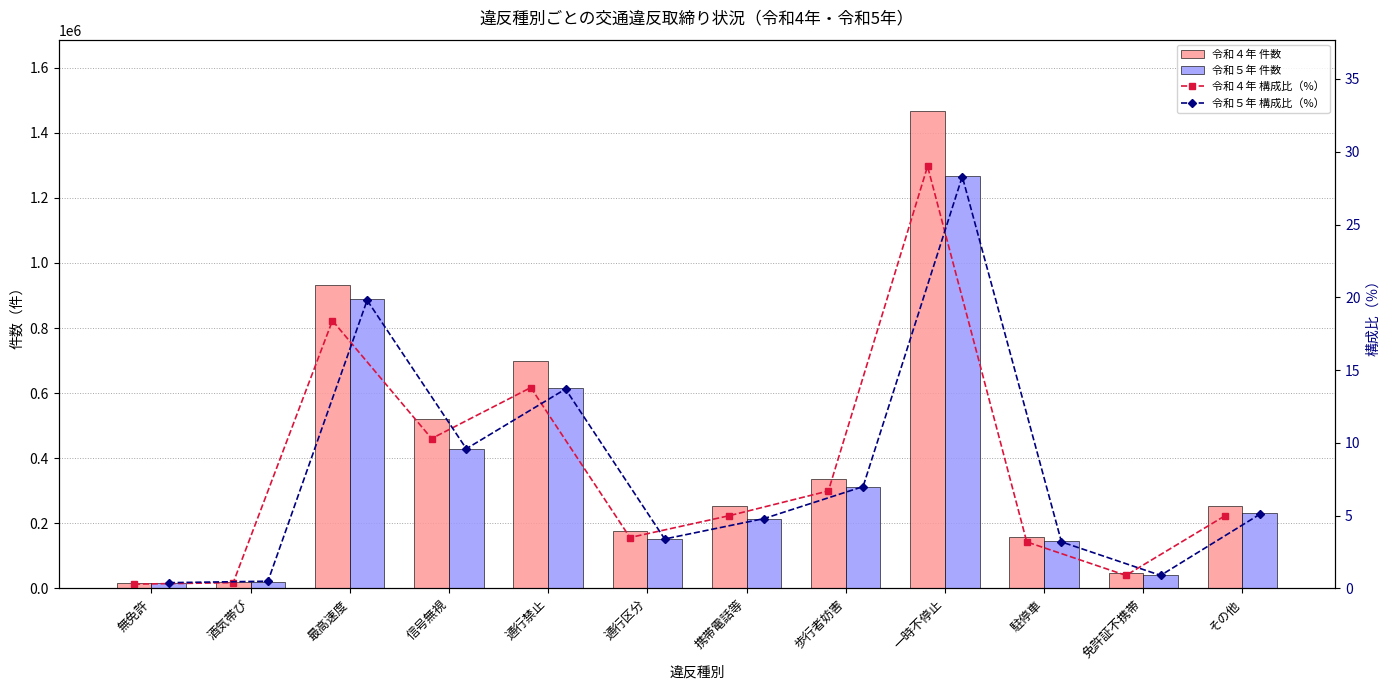

Which series has the largest range (max minus min)?

令和４年 件数